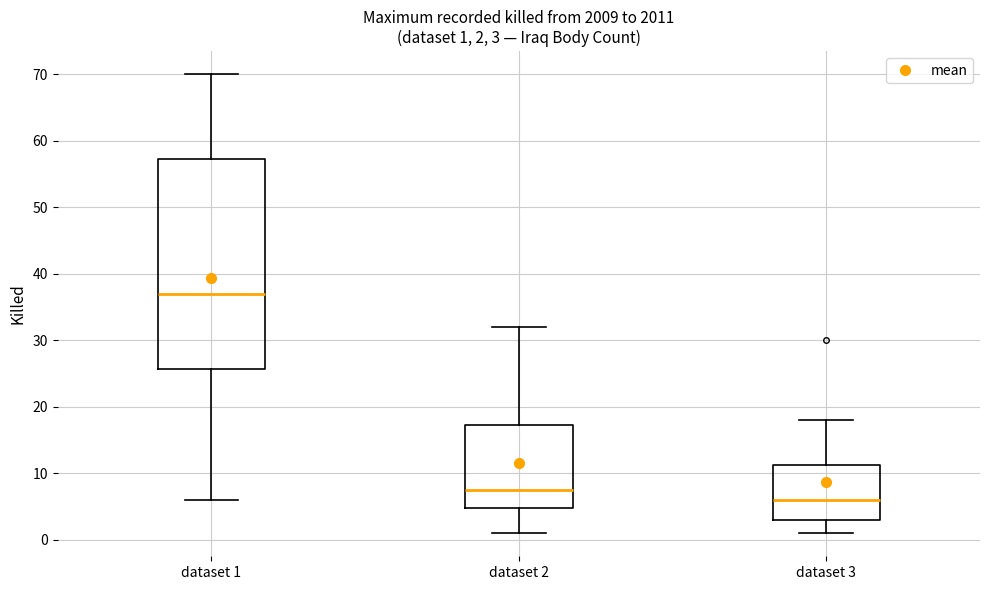

Which box is the tallest, from its lower edge to its upper edge?

dataset 1